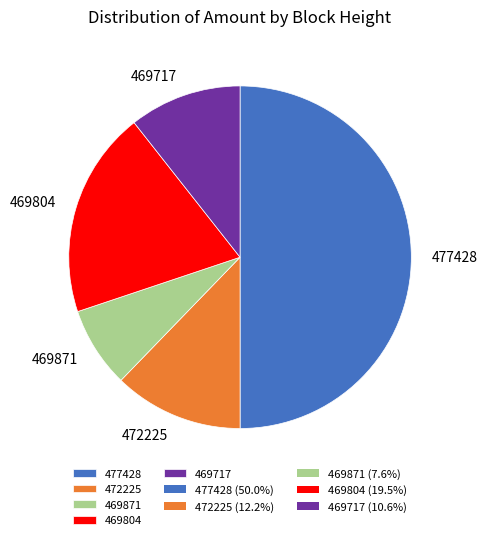

Is the sum of 469871 and 477428 greater than half?

Yes